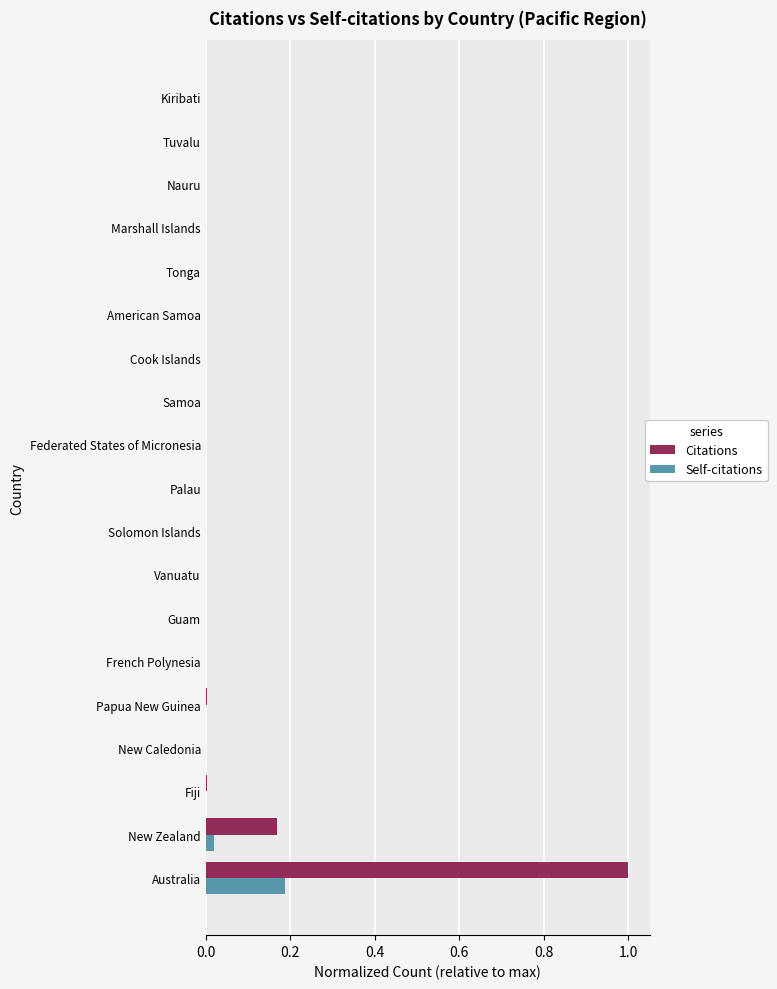

Is it true that Citations equals 0.0 at Palau?

True